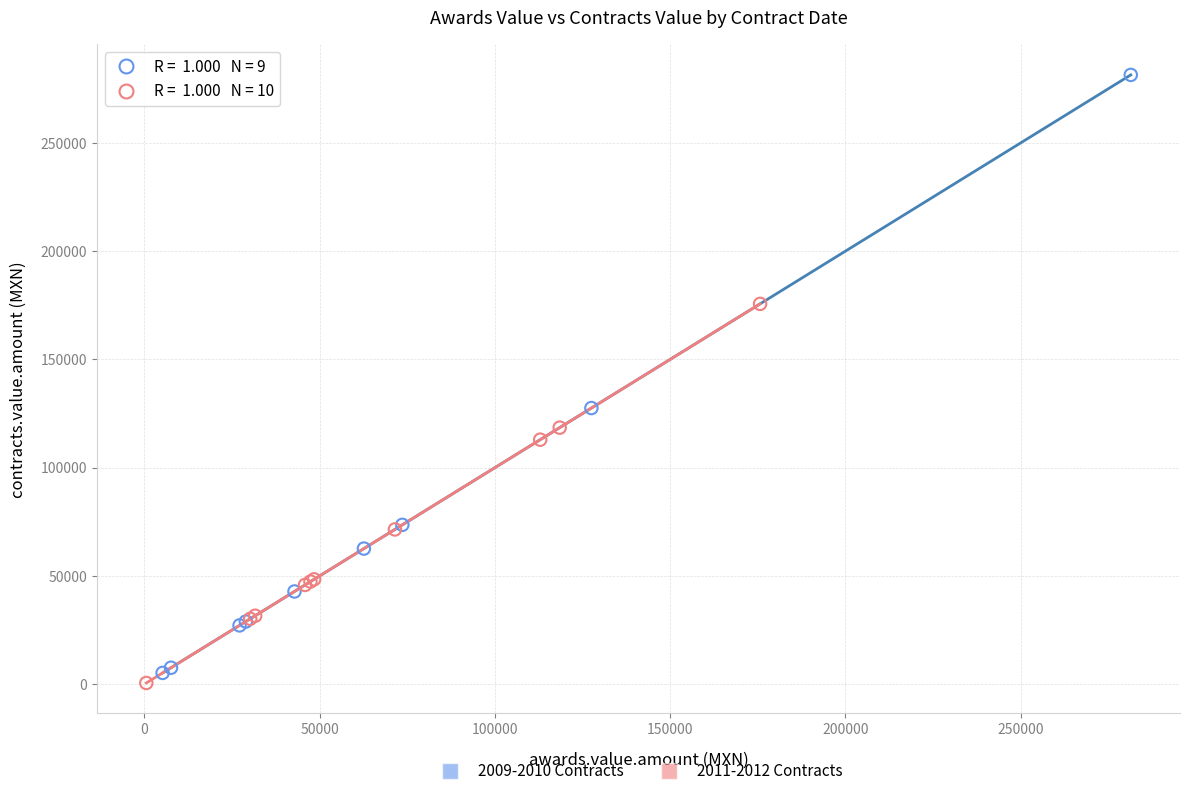

Which series has the widest spread of Y values?

2009-2010 Contracts